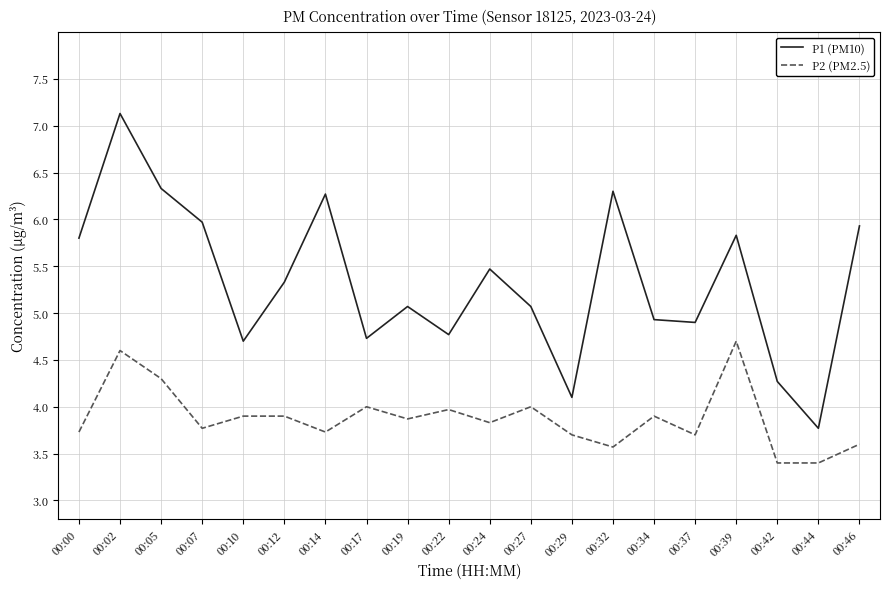

What is the maximum value for P1 (PM10)?

7.1